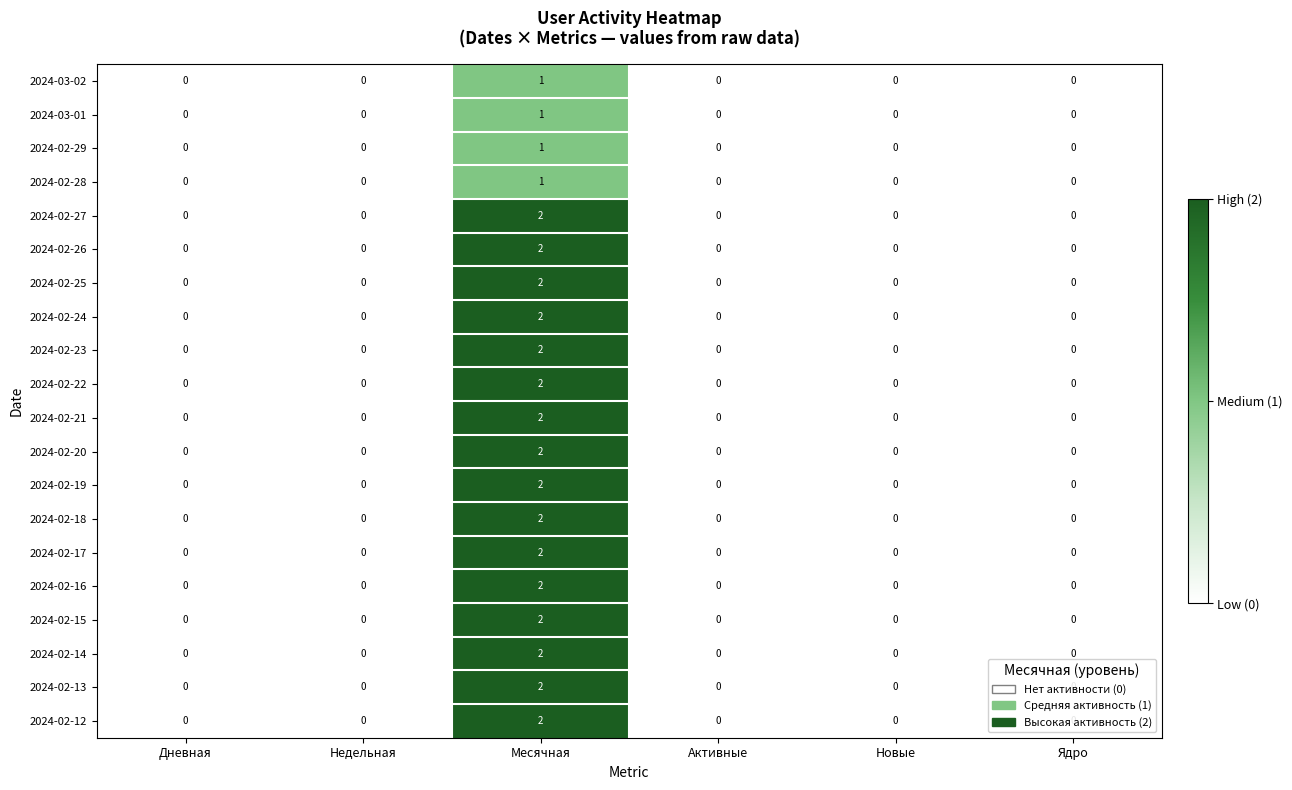

How many distinct data groups are displayed?

20